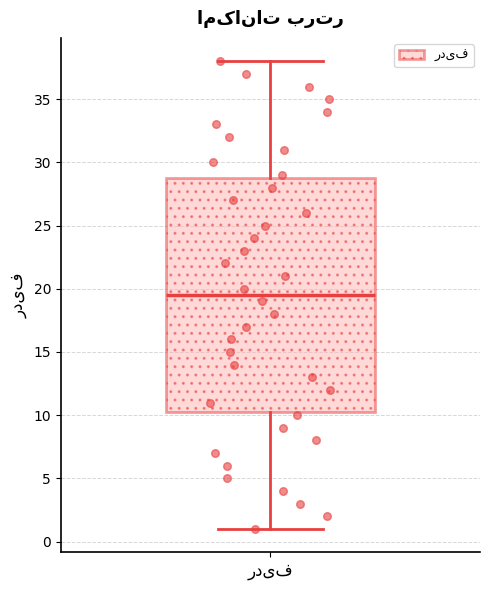

Transcribe this box plot: give where the median line is, the range the box spans, and where the two whiskers end, as read against the y-axis. The values are not printed on the chart, so give them approximately, as read against the axis.

median 19.5, box 10.5 to 29.0, whiskers 1.0 to 38.0